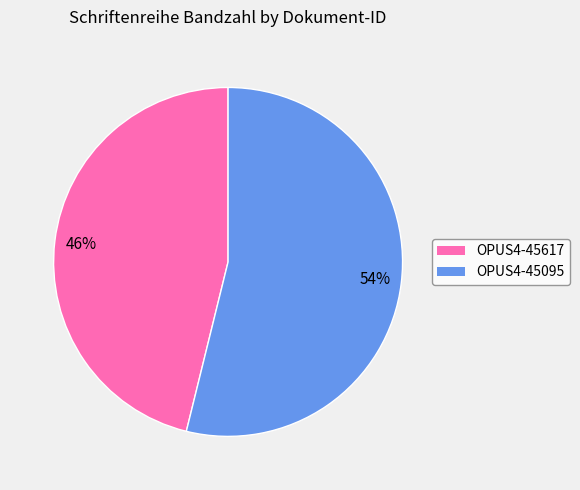

What is the smallest slice in the pie chart?

OPUS4-45617